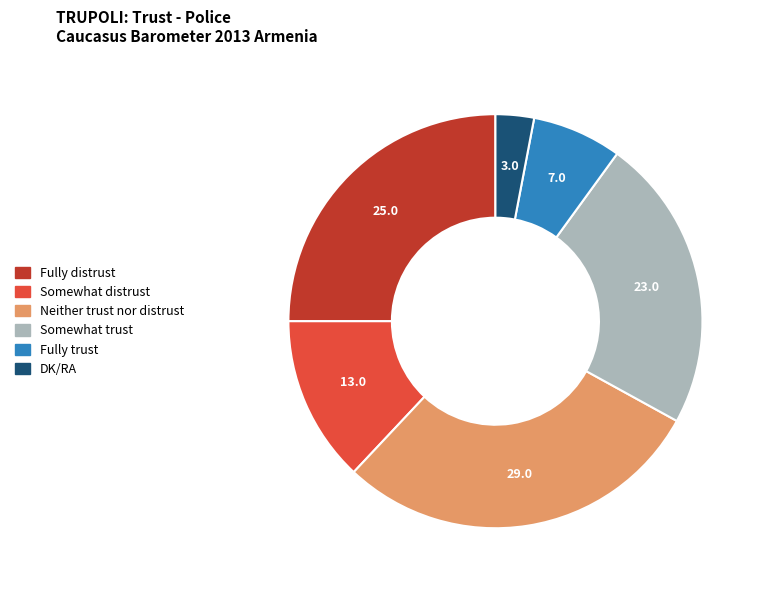

Which category has the biggest portion of the pie?

Neither trust nor distrust